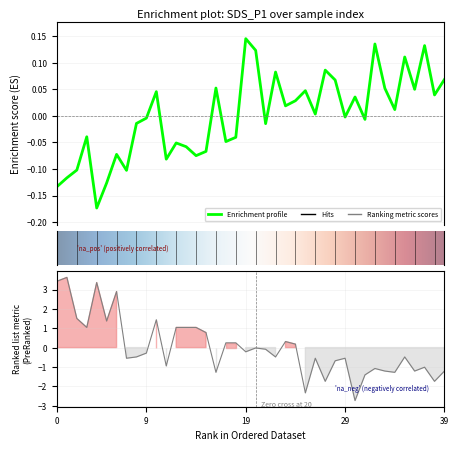

What is the label of the 27th point from the left?

26